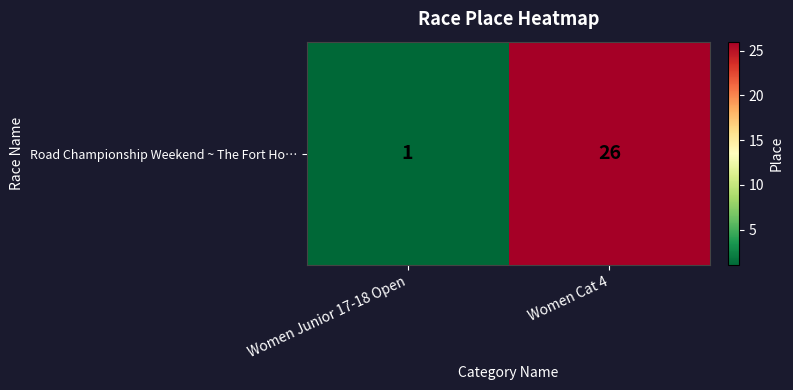

What is the maximum value shown in the chart?

26